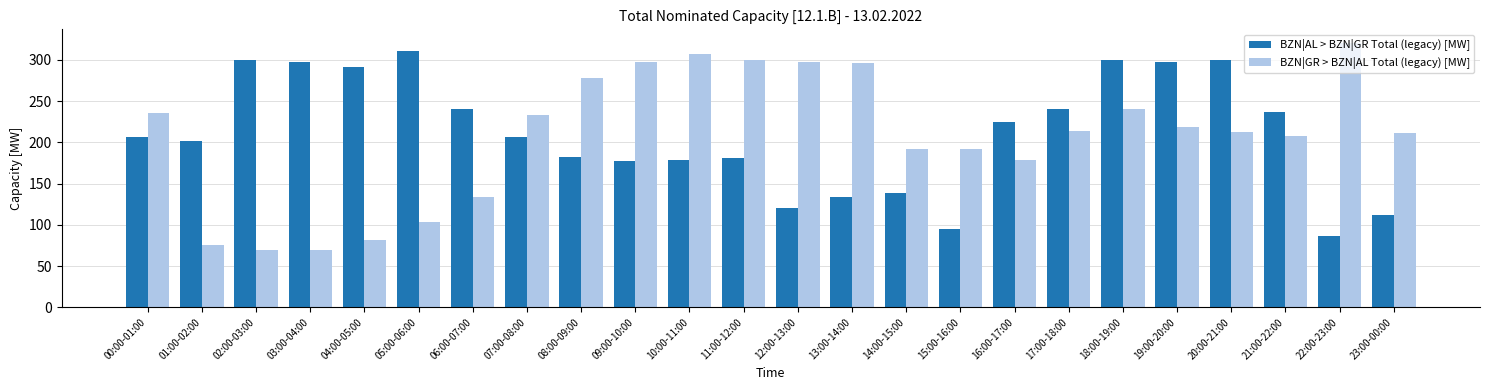

Which series has the largest total across all categories?

BZN|AL > BZN|GR Total (legacy) [MW]